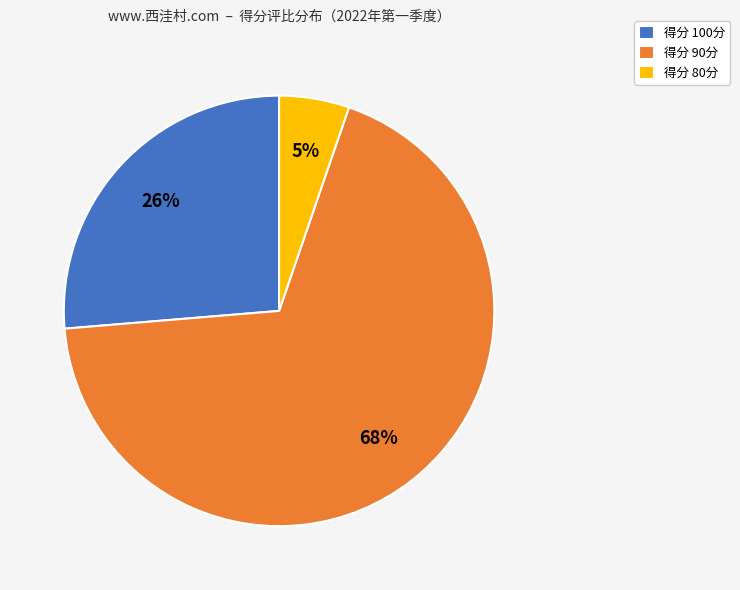

What is the smallest slice in the pie chart?

得分 80分